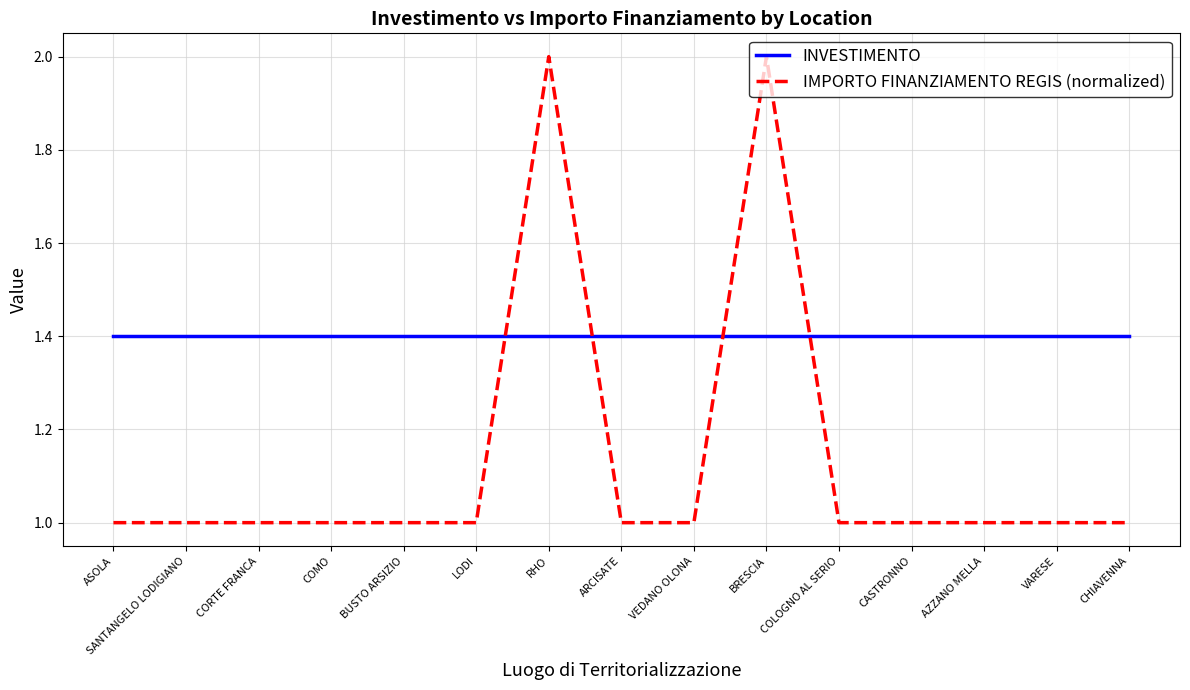

True or false: INVESTIMENTO and IMPORTO FINANZIAMENTO REGIS (normalized) cross at least once.

True